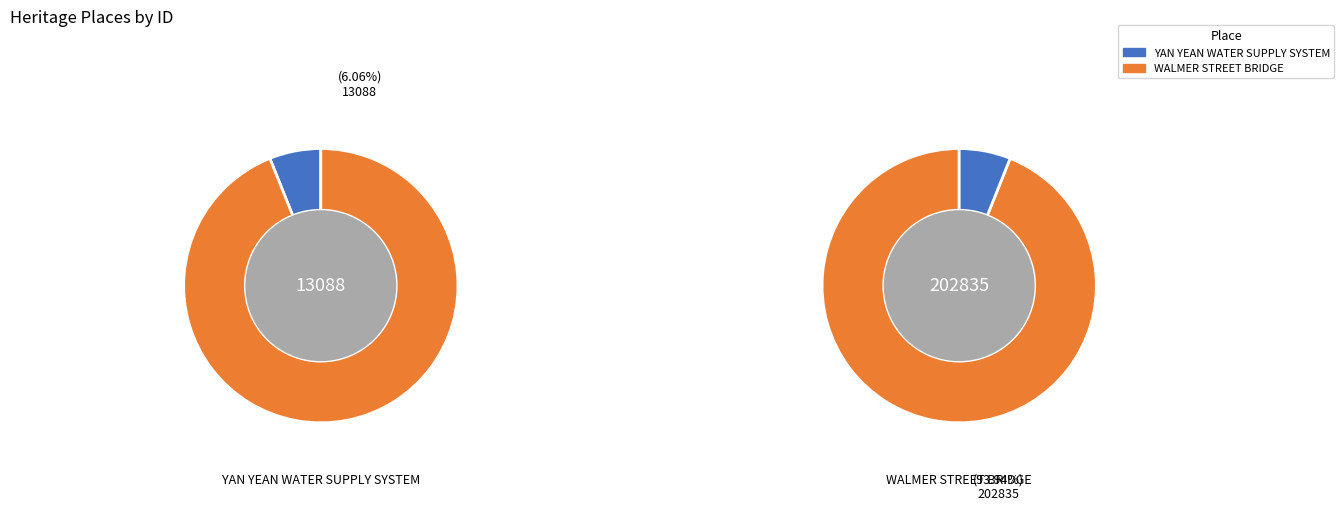

To the nearest percent, what is the difference between the WALMER STREET BRIDGE and YAN YEAN WATER SUPPLY SYSTEM slice percentages?

88%